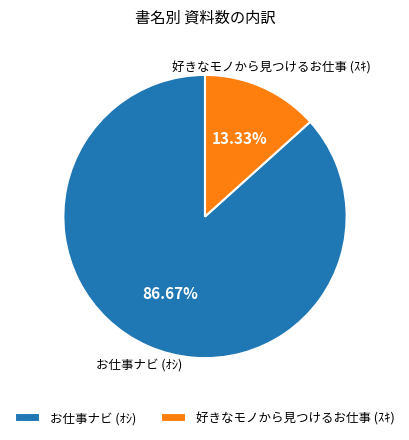

How many slices are in this pie chart?

2